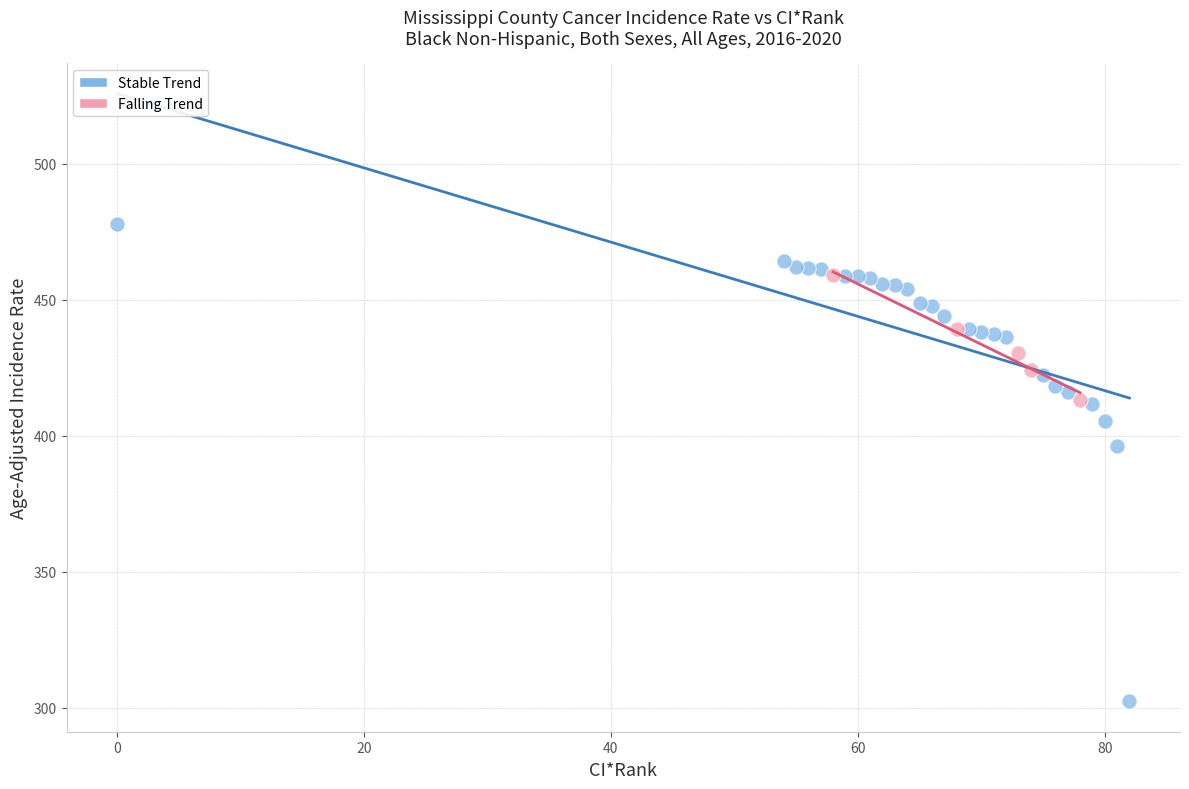

Which series has the widest spread of Y values?

Stable Trend